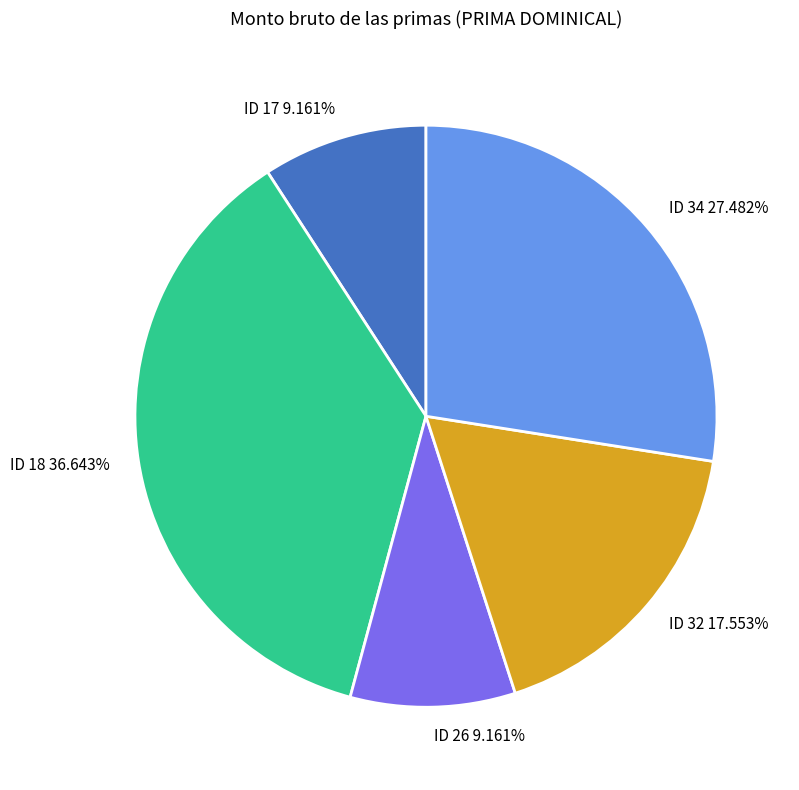

Do ID 26 9.161% and ID 18 36.643% together represent more than half of the pie?

No